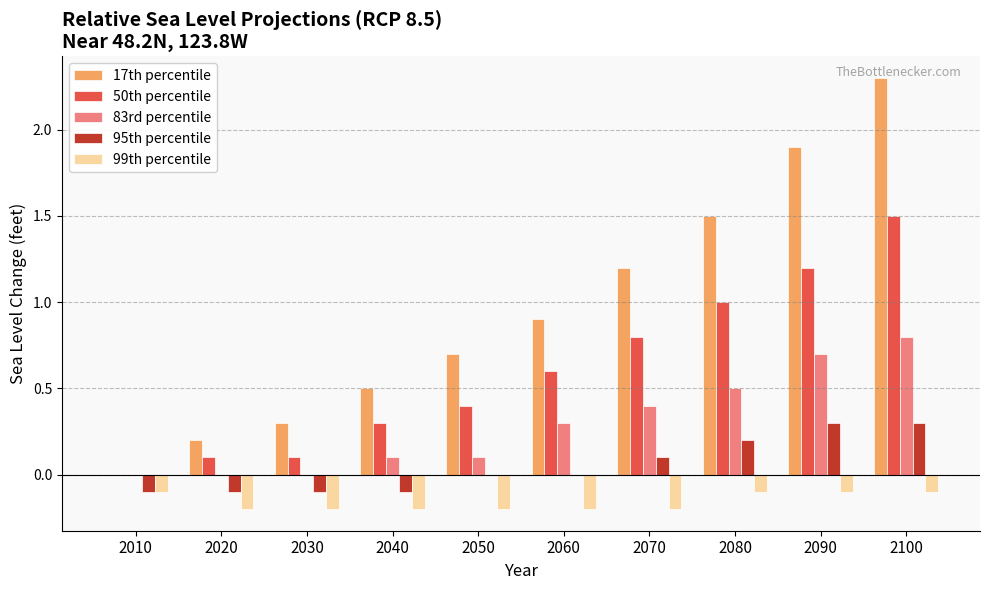

What is the maximum value shown in the chart?

2.3